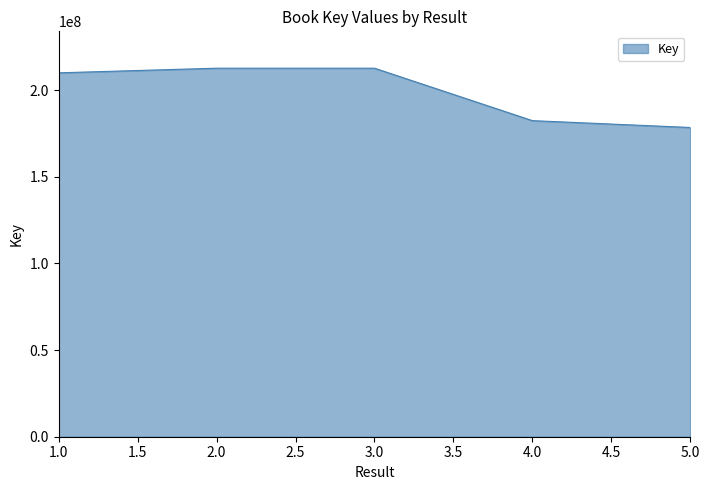

Count the number of data series in this chart.

1